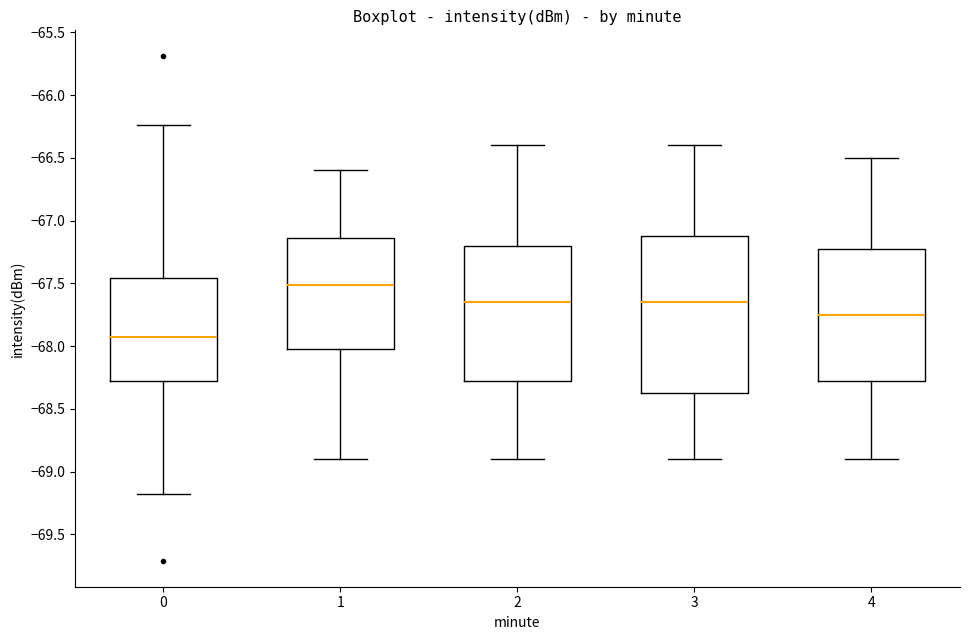

Where does the upper whisker of the box at x = 0 end on the y-axis? The values are not printed on the chart, so give them approximately, as read against the axis.

-66.25